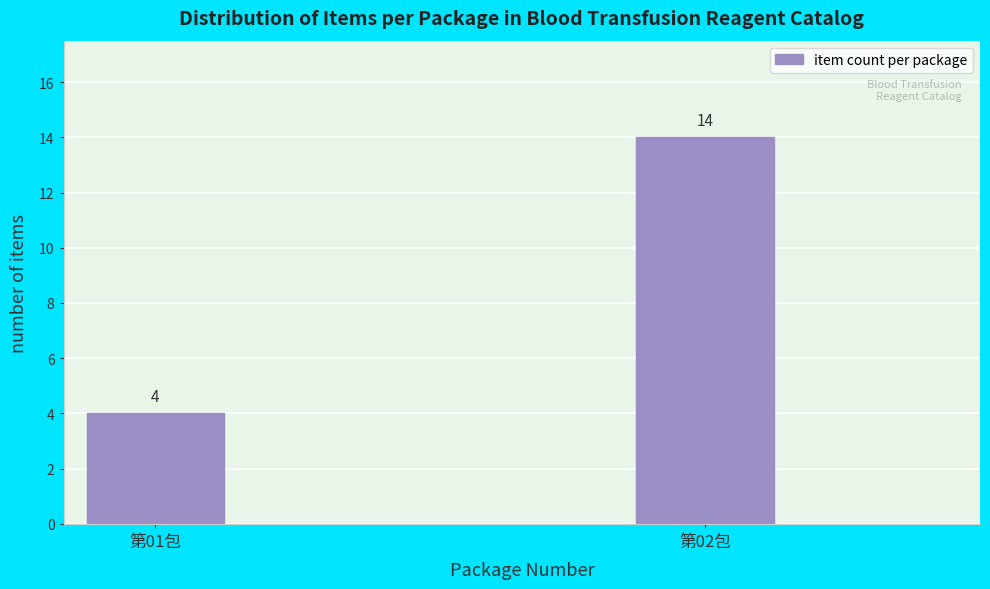

Reading left to right, transcribe all the data shown in this chart.

4	14